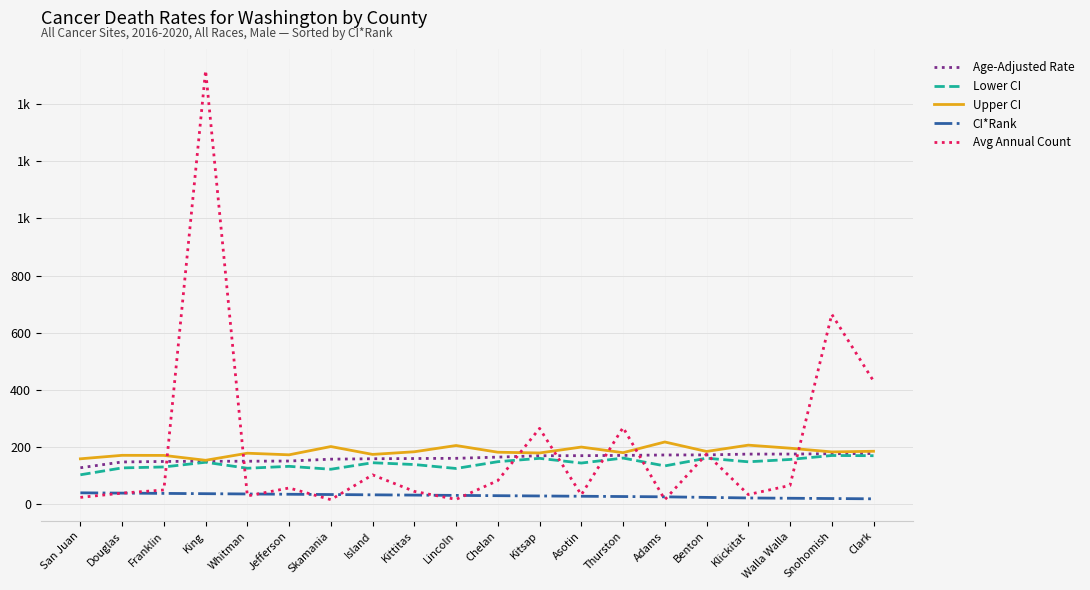

What are all the series names shown in the legend?

Age-Adjusted Rate, Lower CI, Upper CI, CI*Rank, Avg Annual Count